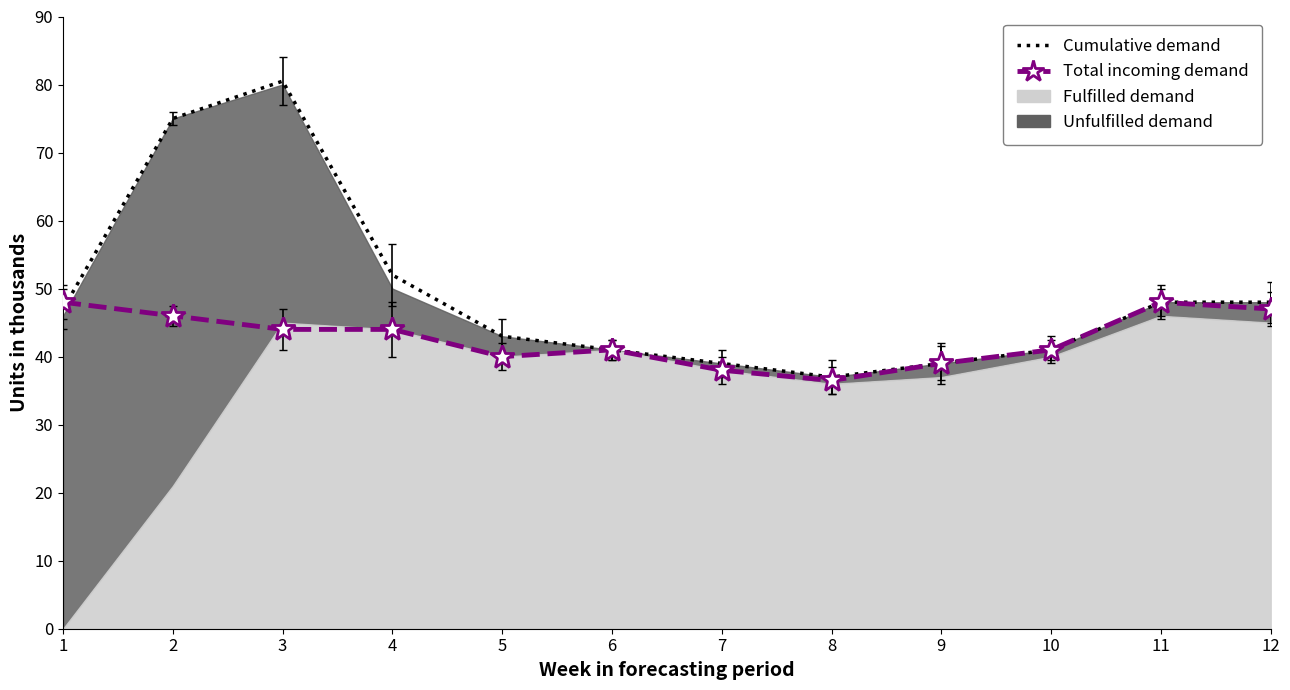

What is the smallest value displayed?

36.5